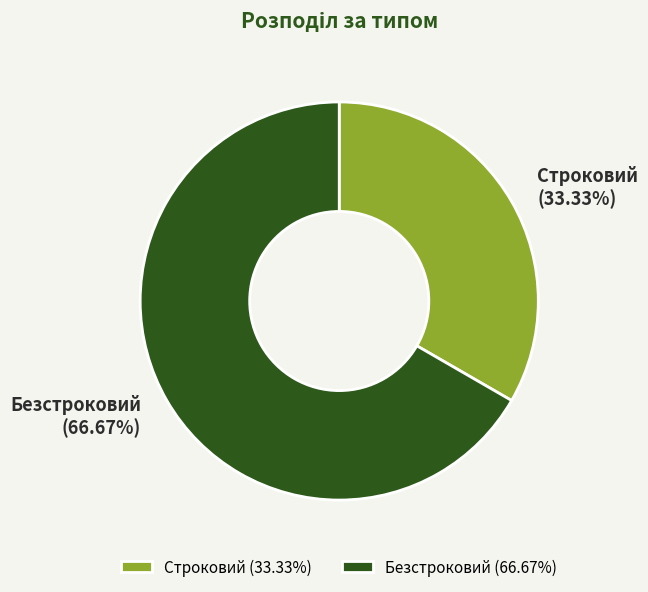

To the nearest percent, what is the difference between the Строковий and Безстроковий slice percentages?

33%